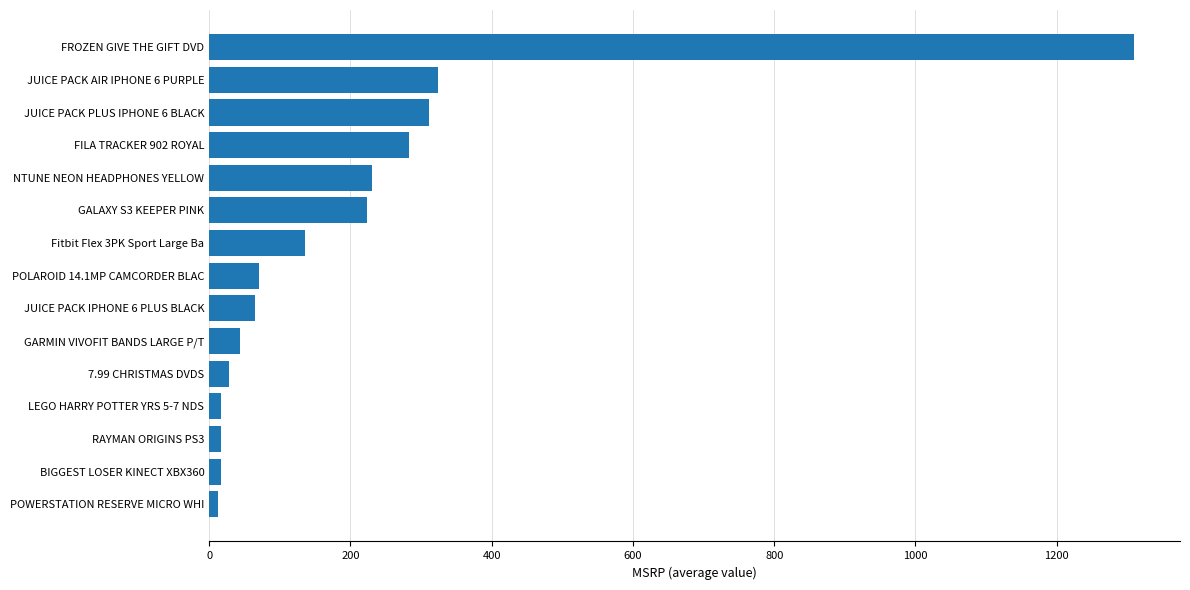

Approximately how many times larger is the value at JUICE PACK IPHONE 6 PLUS BLACK compared to 7.99 CHRISTMAS DVDS?

2.3